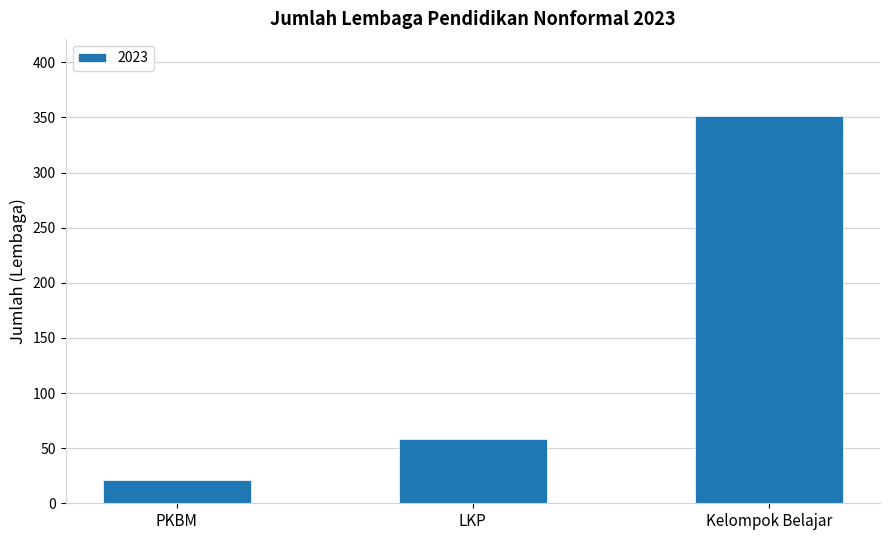

What position from the left is LKP?

2